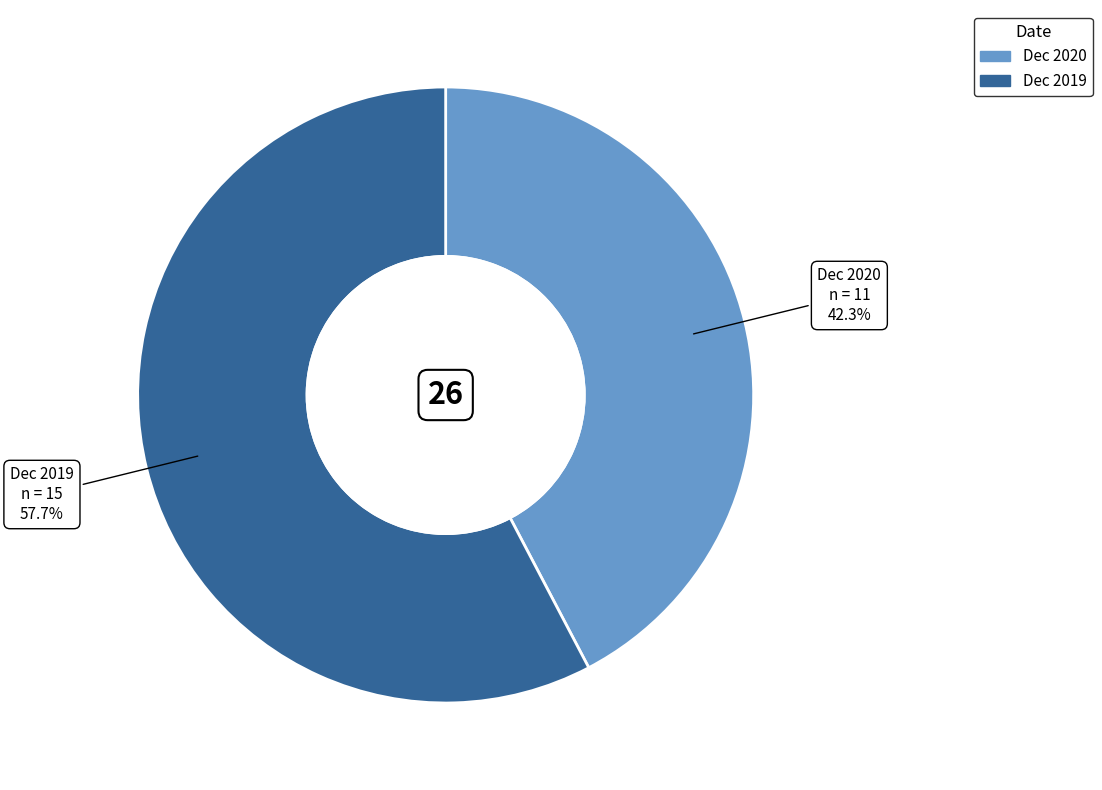

The Dec 2020 slice represents 34% of the pie. True or false?

False